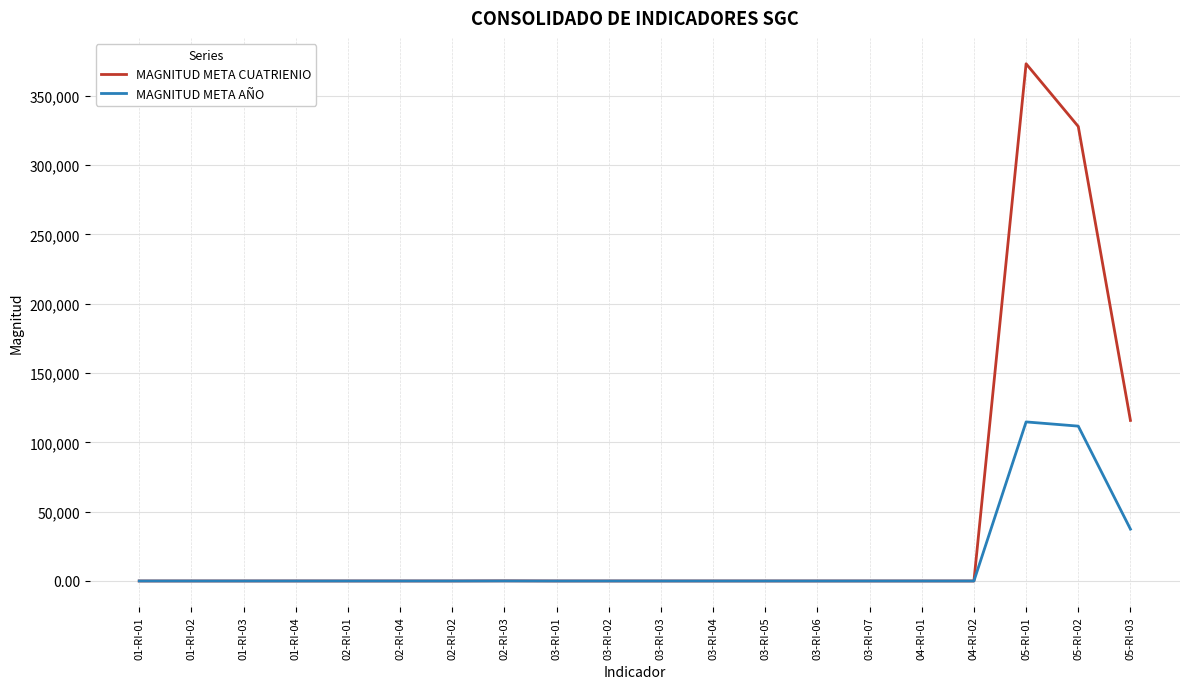

What position from the left is 04-RI-02?

17